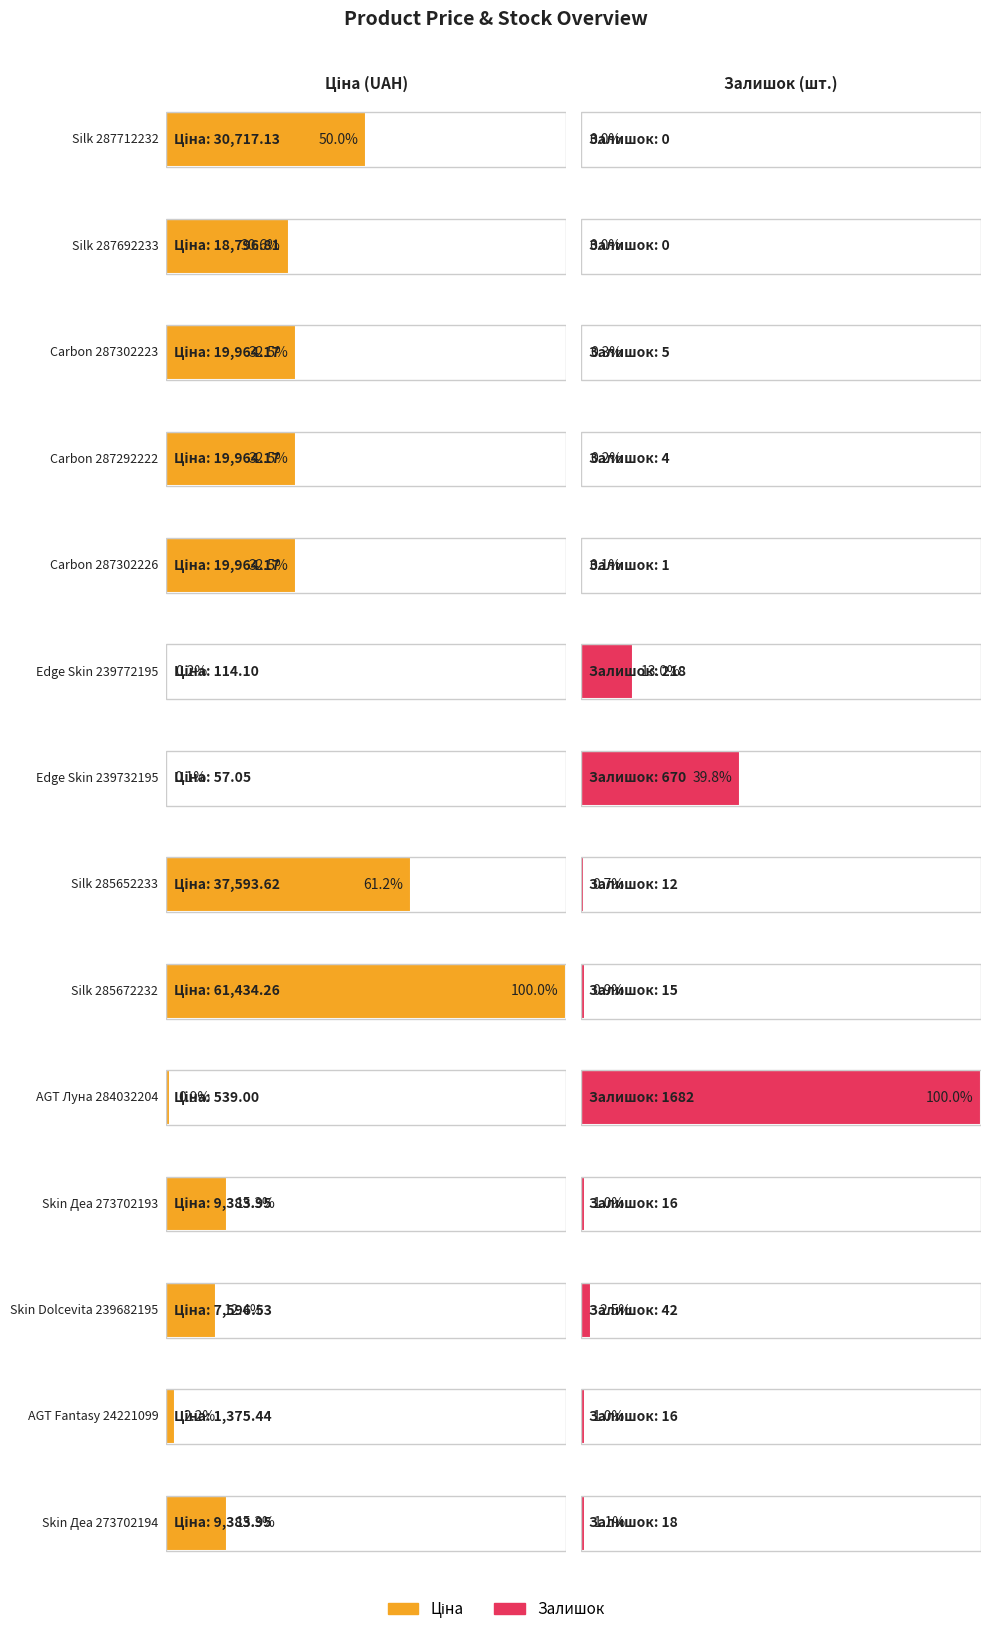

At which label does Ціна reach its peak?

Silk 285672232